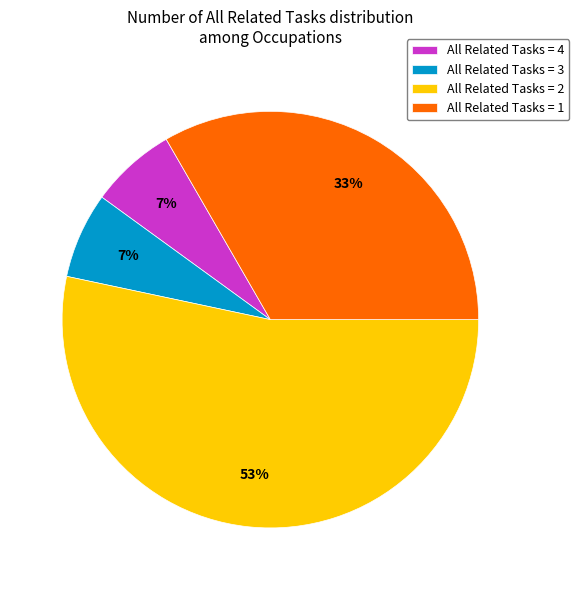

What is the largest slice in the pie chart?

All Related Tasks = 2